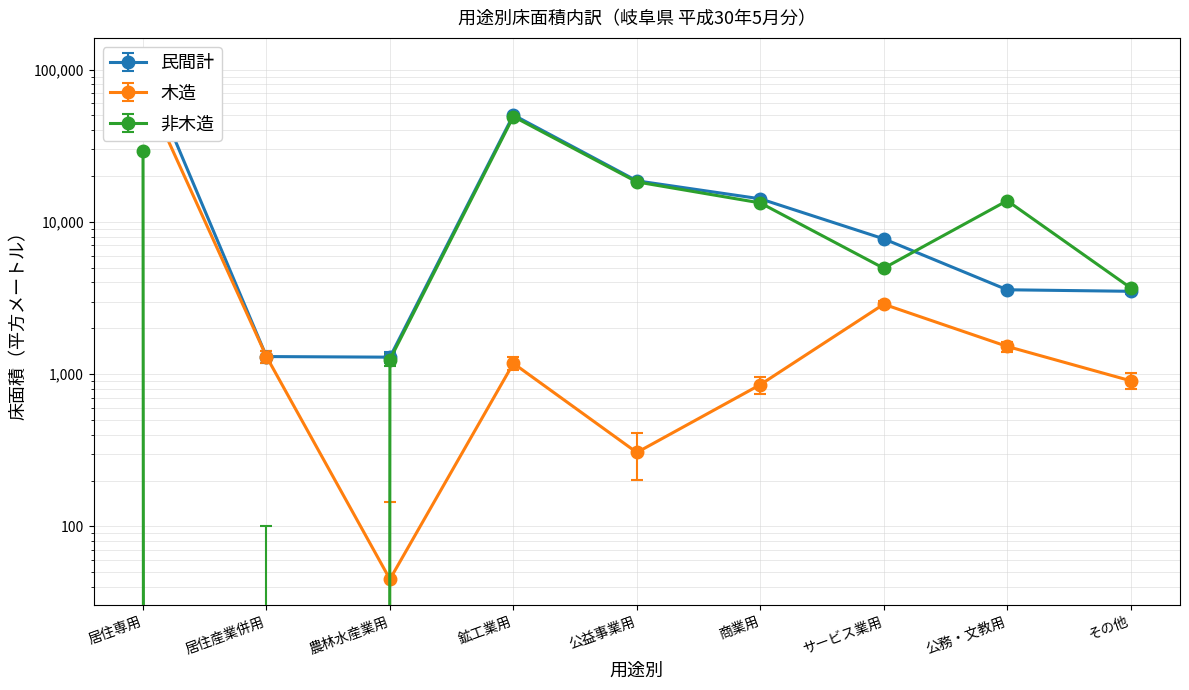

What is the difference between the second highest and minimum values in the 非木造 series?

29337